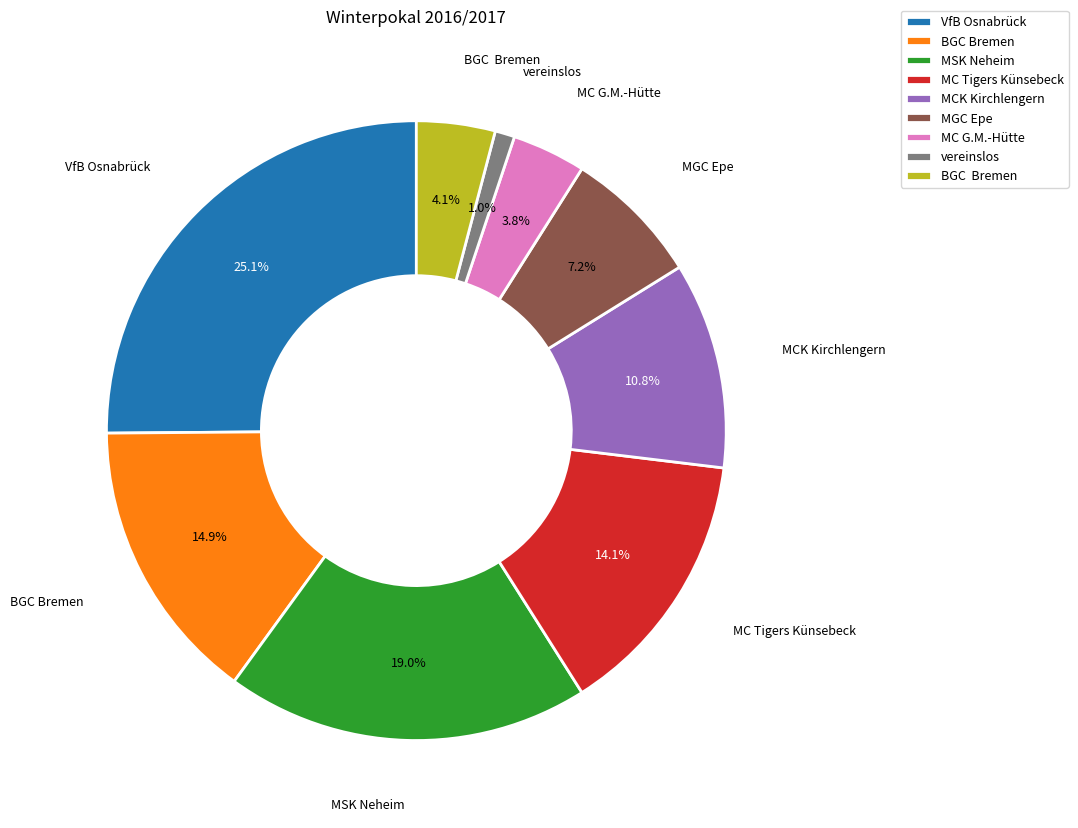

Is there a majority slice in this chart?

No